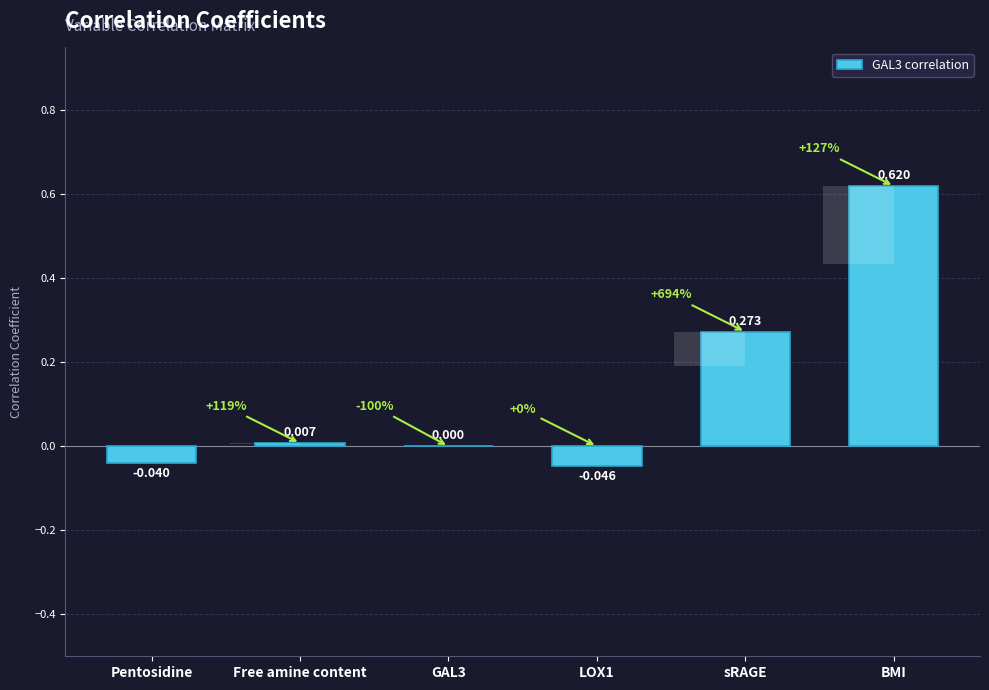

Between Free amine content and Pentosidine, which is larger?

Free amine content